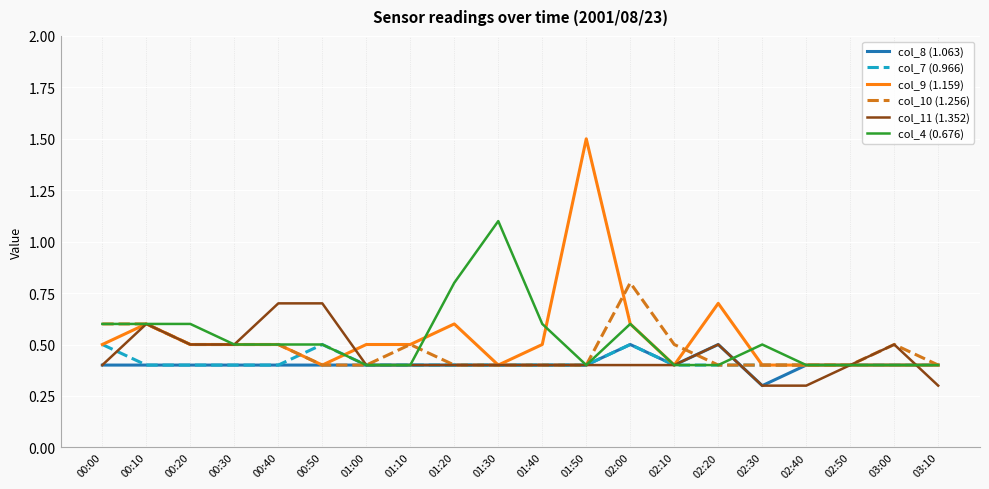

Which series has the largest range (max minus min)?

col_9 (1.159)